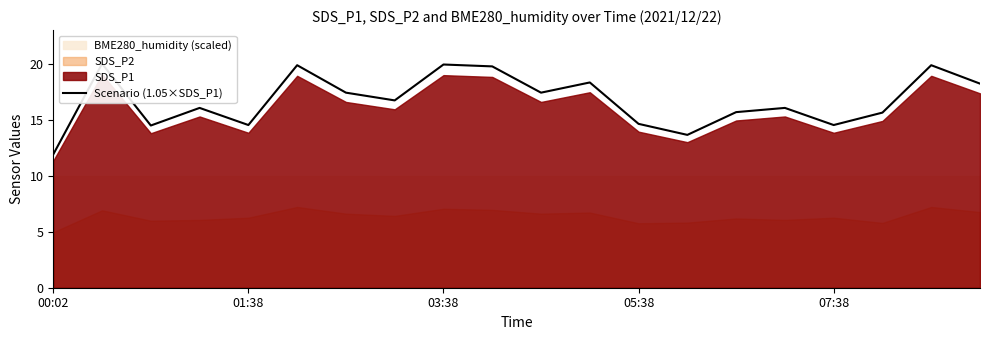

What is the ratio of the value at 07:38 to the value at 15?

0.9